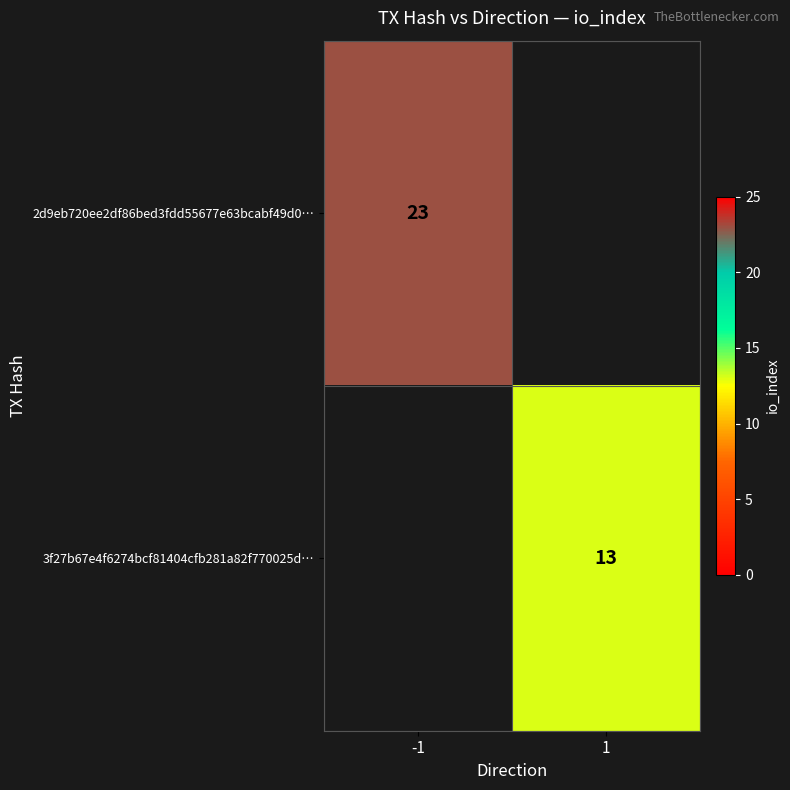

The 2d9eb720ee2df86bed3fdd55677e63bcabf49d0… series shows 38 at -1. True or false?

False